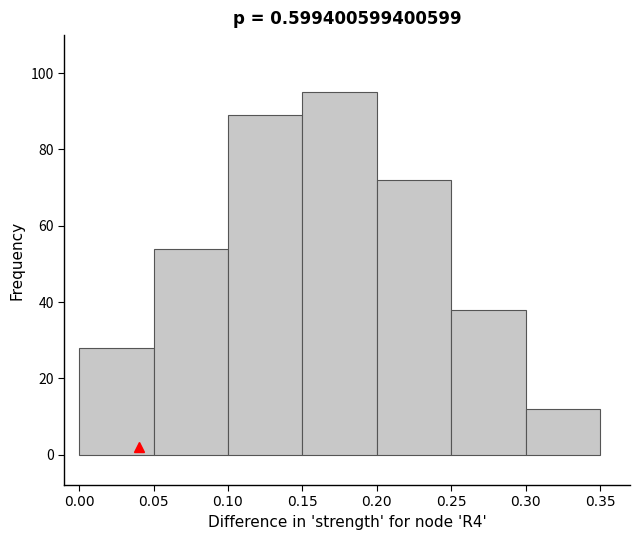

Reading left to right, list every bar in this chart as the range it spans on the x-axis followed by its height. The values are not printed on the chart, so give them approximately, as read against the axis.

0.00 to 0.05: 28
0.05 to 0.10: 54
0.10 to 0.15: 90
0.15 to 0.20: 96
0.20 to 0.25: 72
0.25 to 0.30: 38
0.30 to 0.35: 12